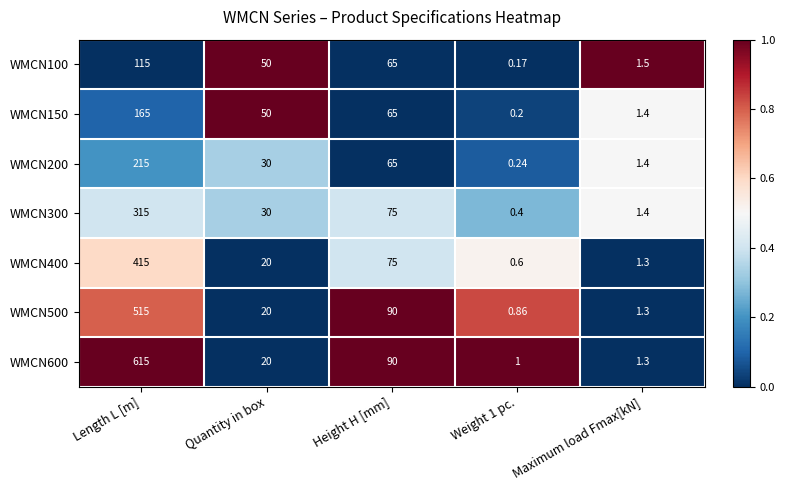

Where is WMCN600 nearest to the value 308?

Height H [mm]